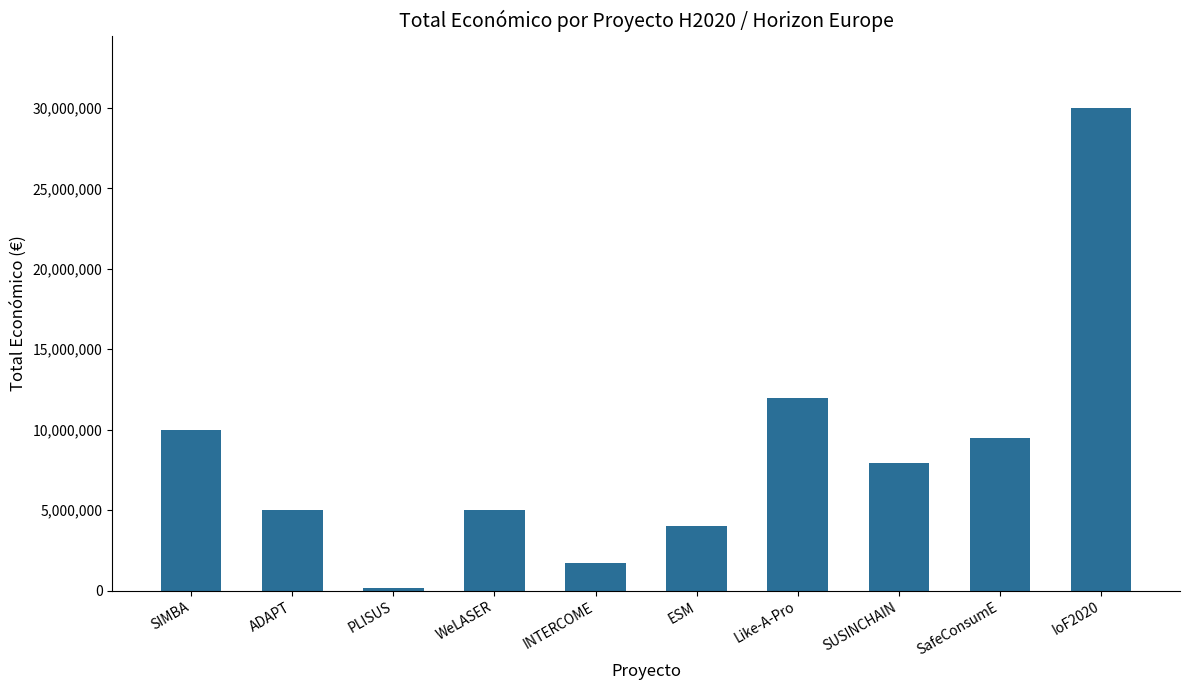

Which category has the lowest value across all series?

PLISUS